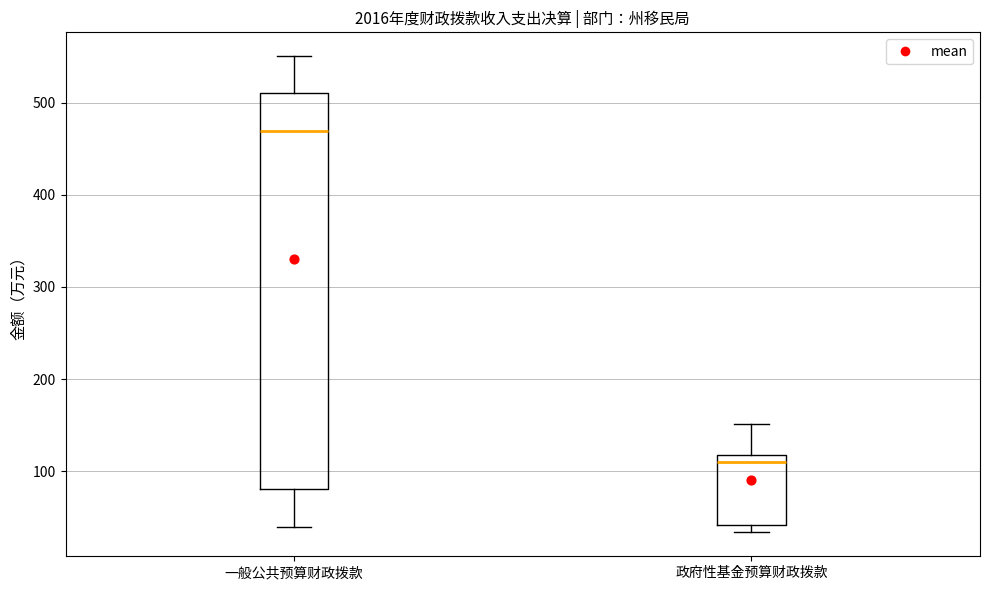

Reading left to right, read every box against the y-axis: the position of its median line, the range the box covers, and the ends of its whiskers. The values are not printed on the chart, so give them approximately, as read against the axis.

一般公共预算财政拨款: median 470, box 80 to 510, whiskers 40 to 550
政府性基金预算财政拨款: median 110, box 40 to 120, whiskers 30 to 150